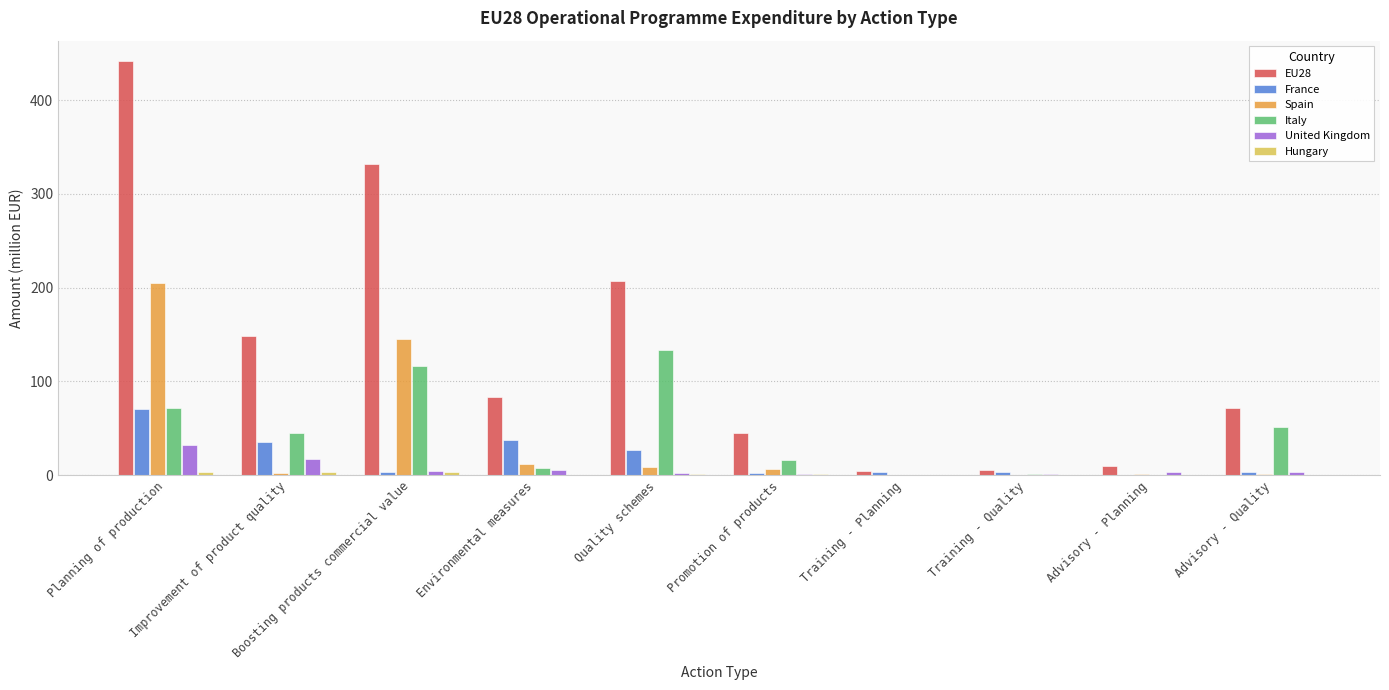

How many series are shown in this chart?

6